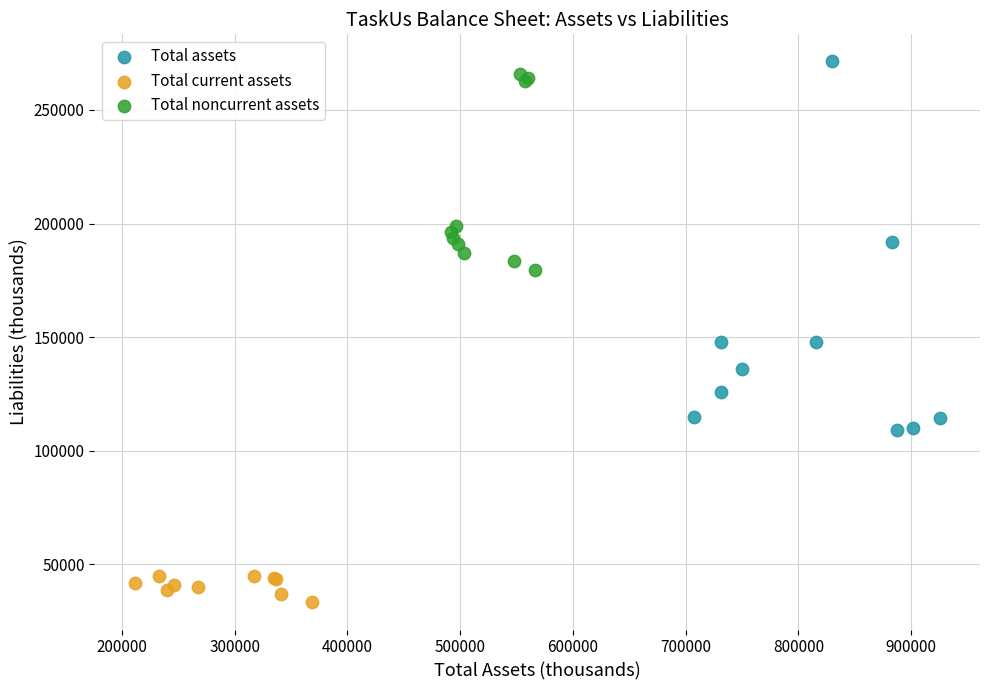

Which series reaches the maximum Y coordinate?

Total assets